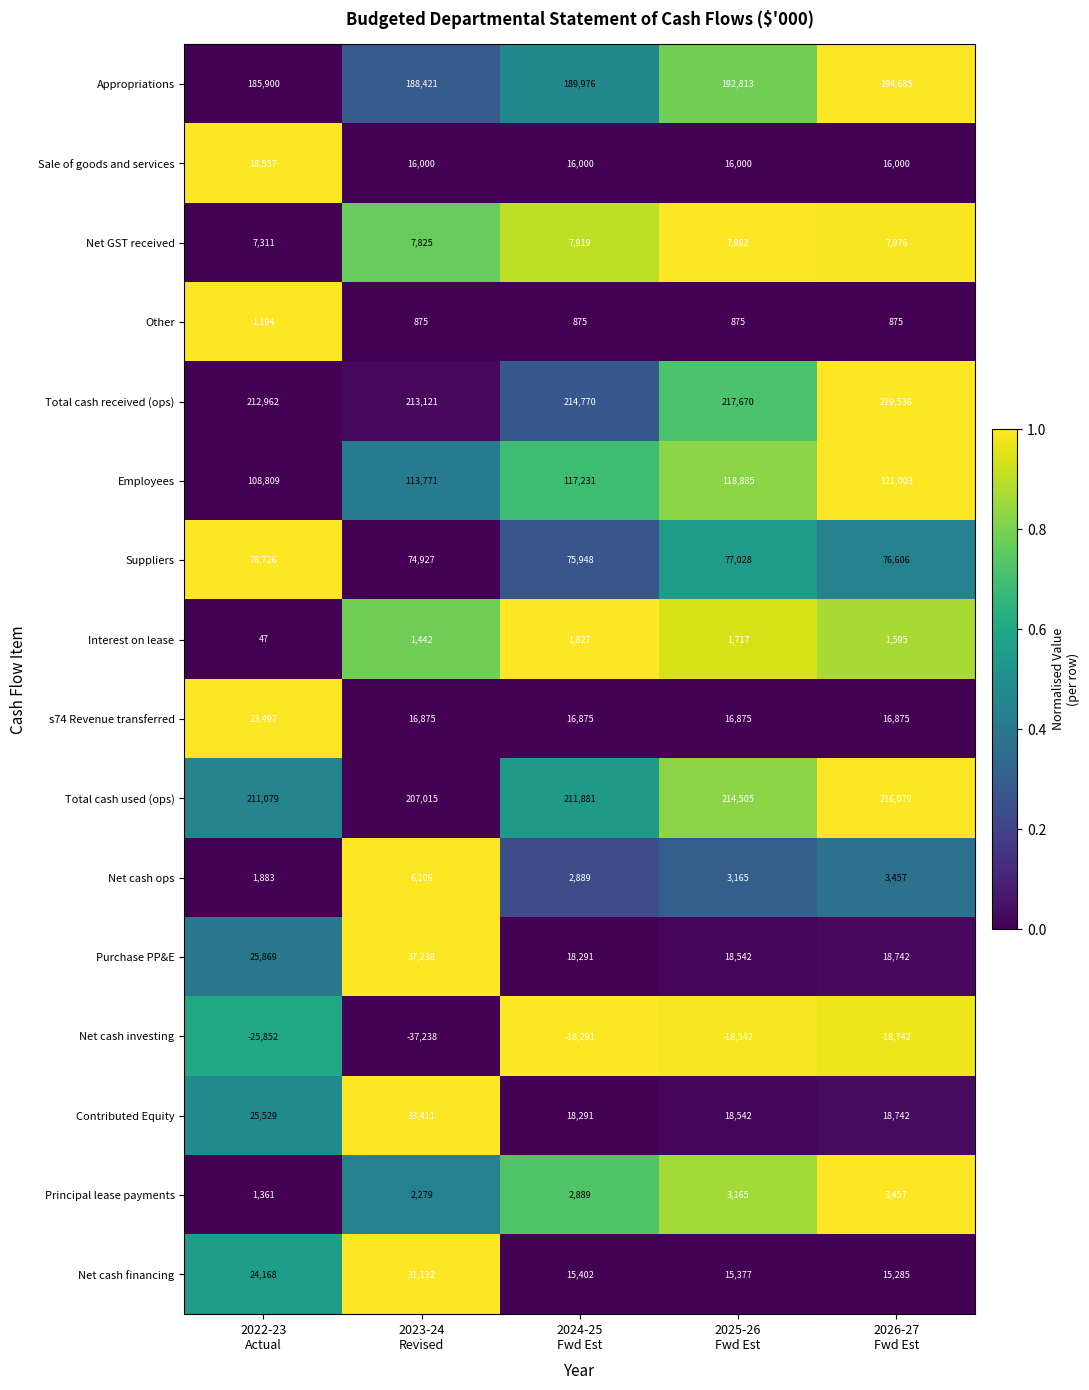

What is the average value of the Appropriations series?

190359